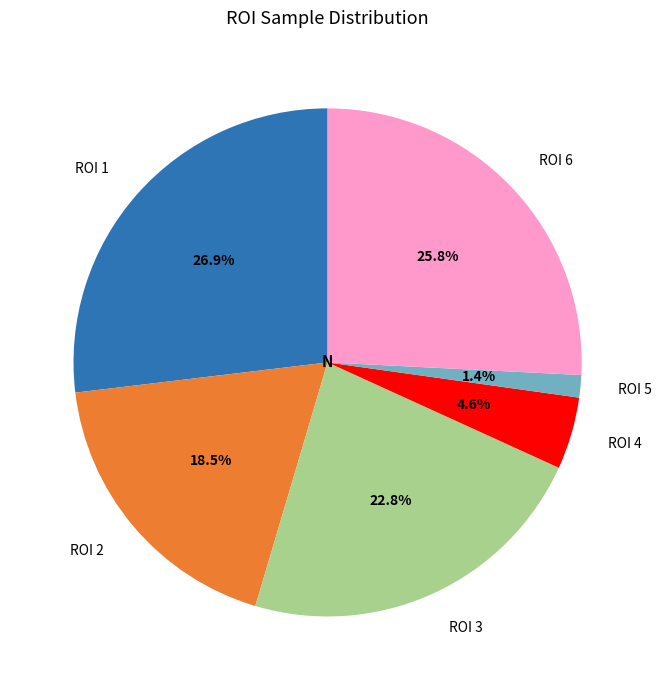

Is there a majority slice in this chart?

No